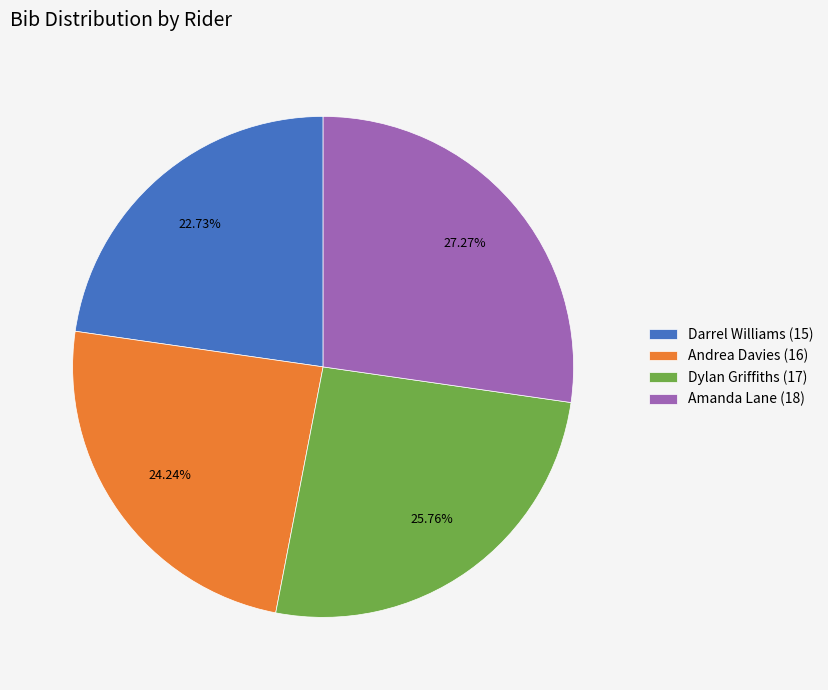

Does Amanda Lane (18) represent more than half of the total?

No